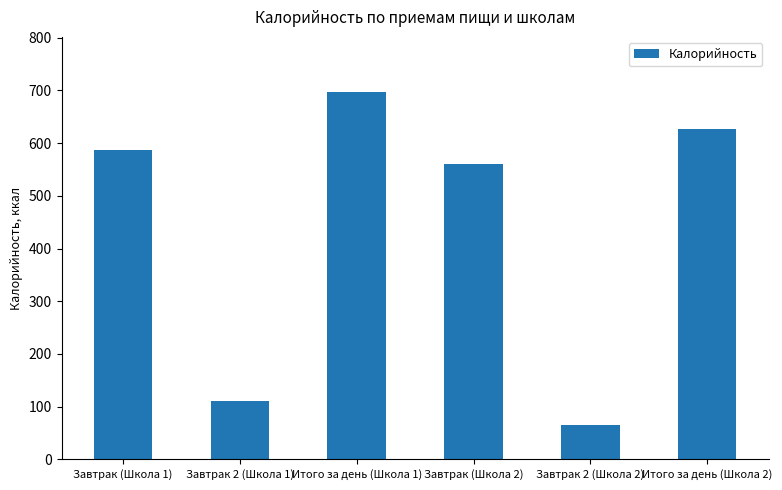

What is the label of the 6th bar from the left?

Итого за день (Школа 2)